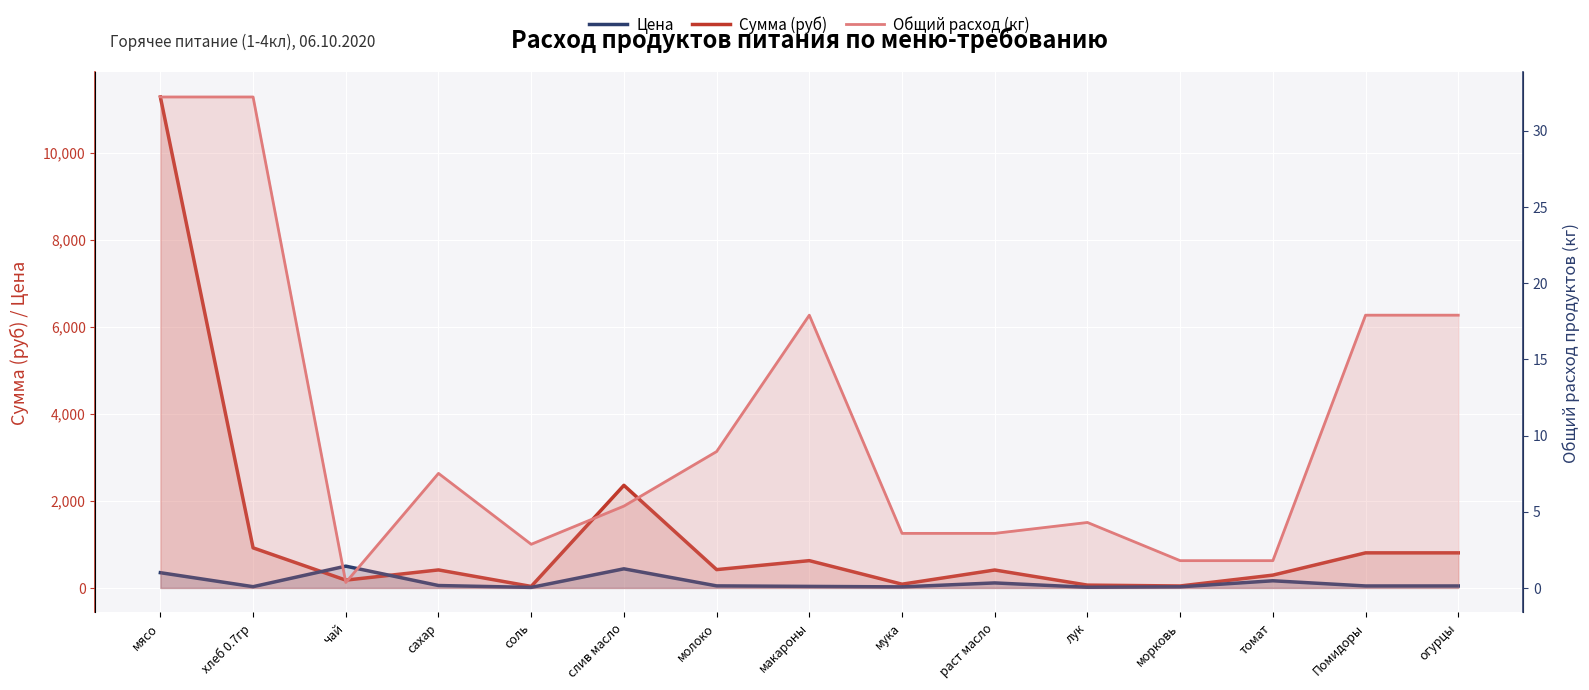

Which has a higher value, мука or слив масло?

слив масло